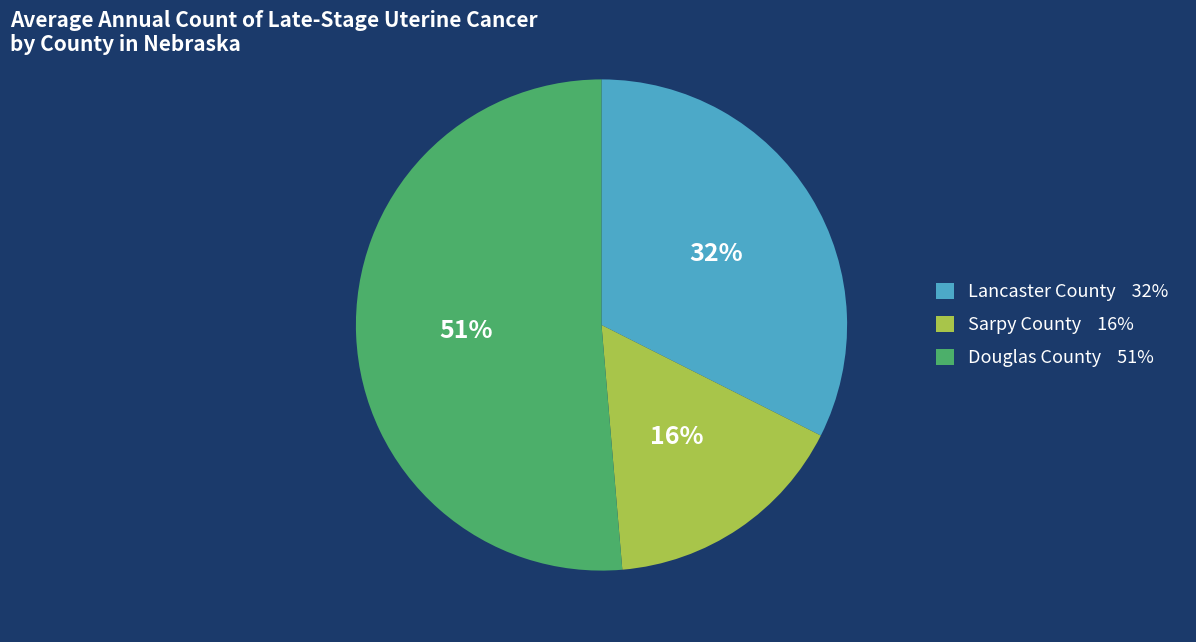

Do Lancaster County and Sarpy County together represent more than half of the pie?

No